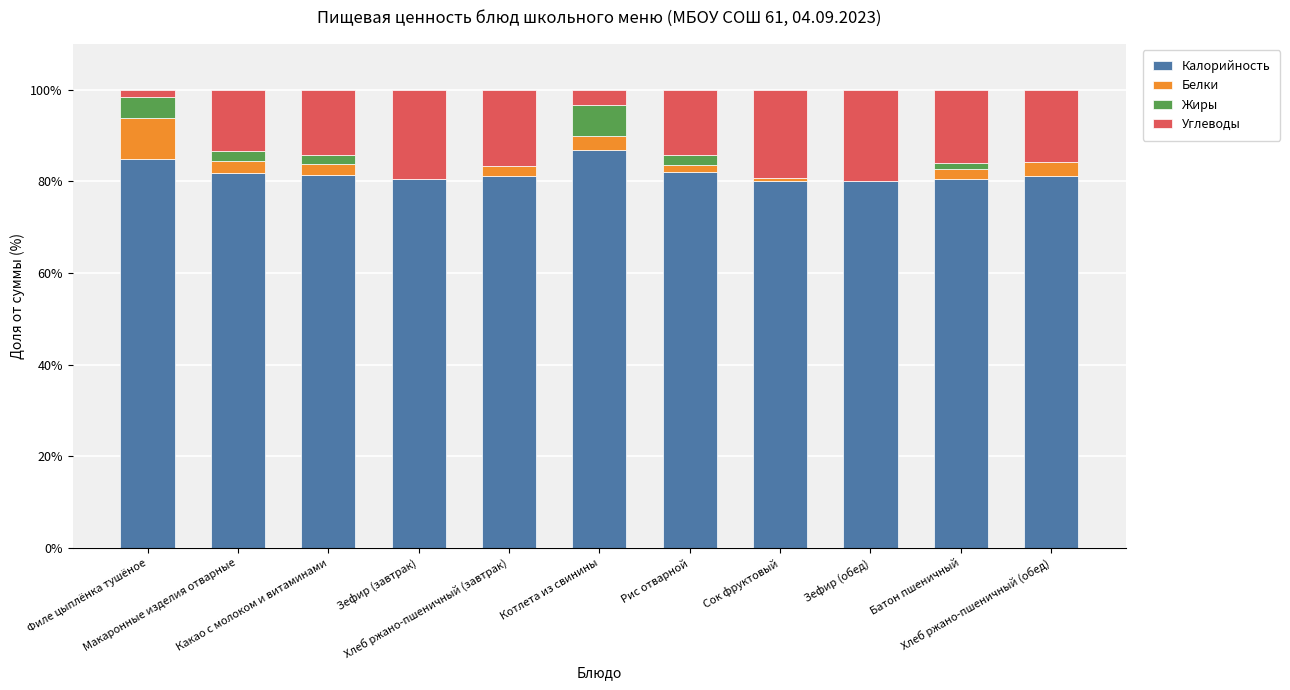

Which category has the lowest value in the Калорийность series?

Сок фруктовый